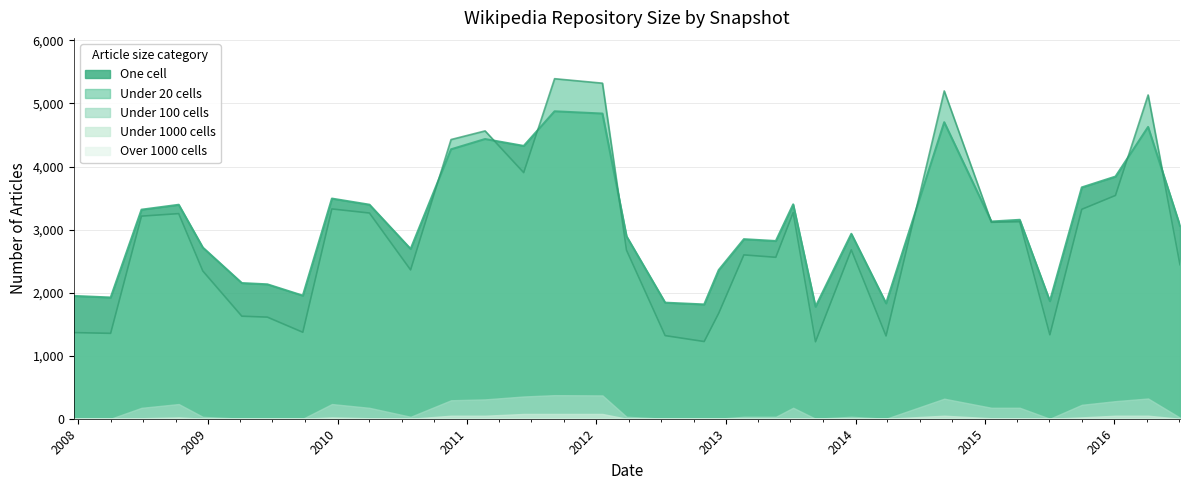

Which series has the largest total across all categories?

One cell